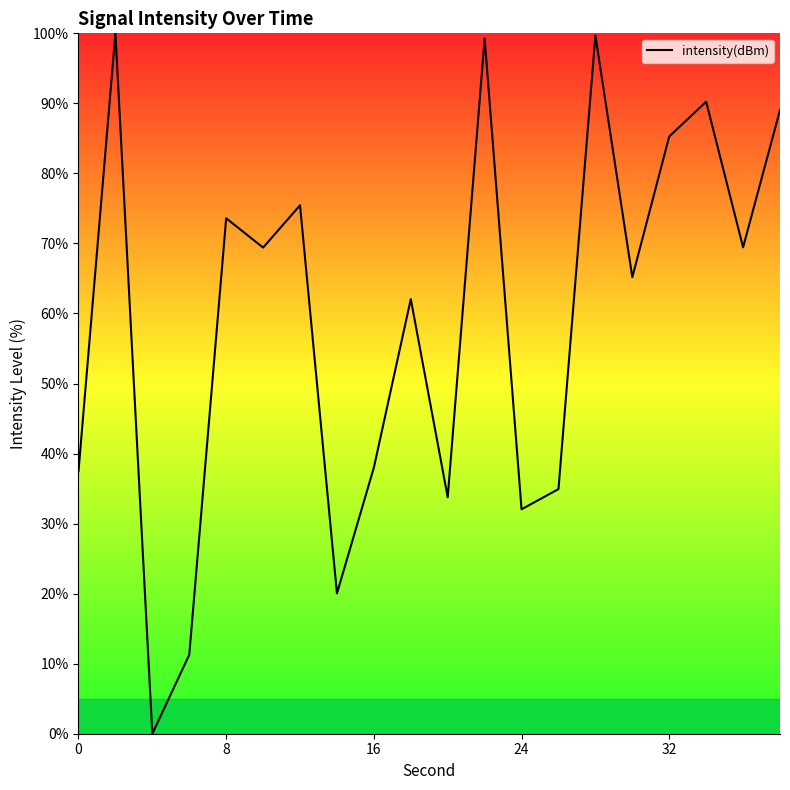

What is the maximum value shown in the chart?

100.0